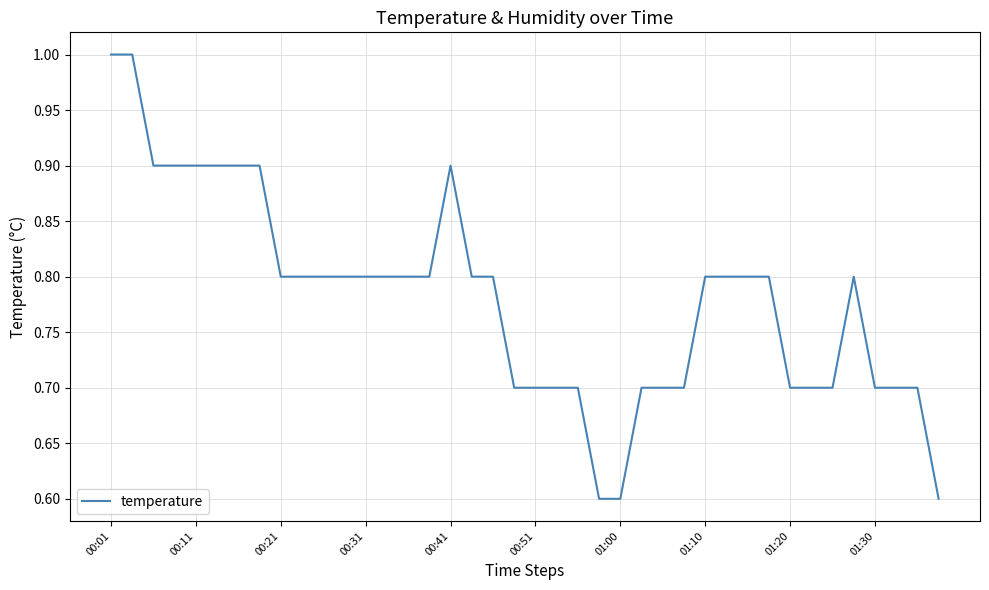

What is the difference between the maximum and minimum values?

0.4